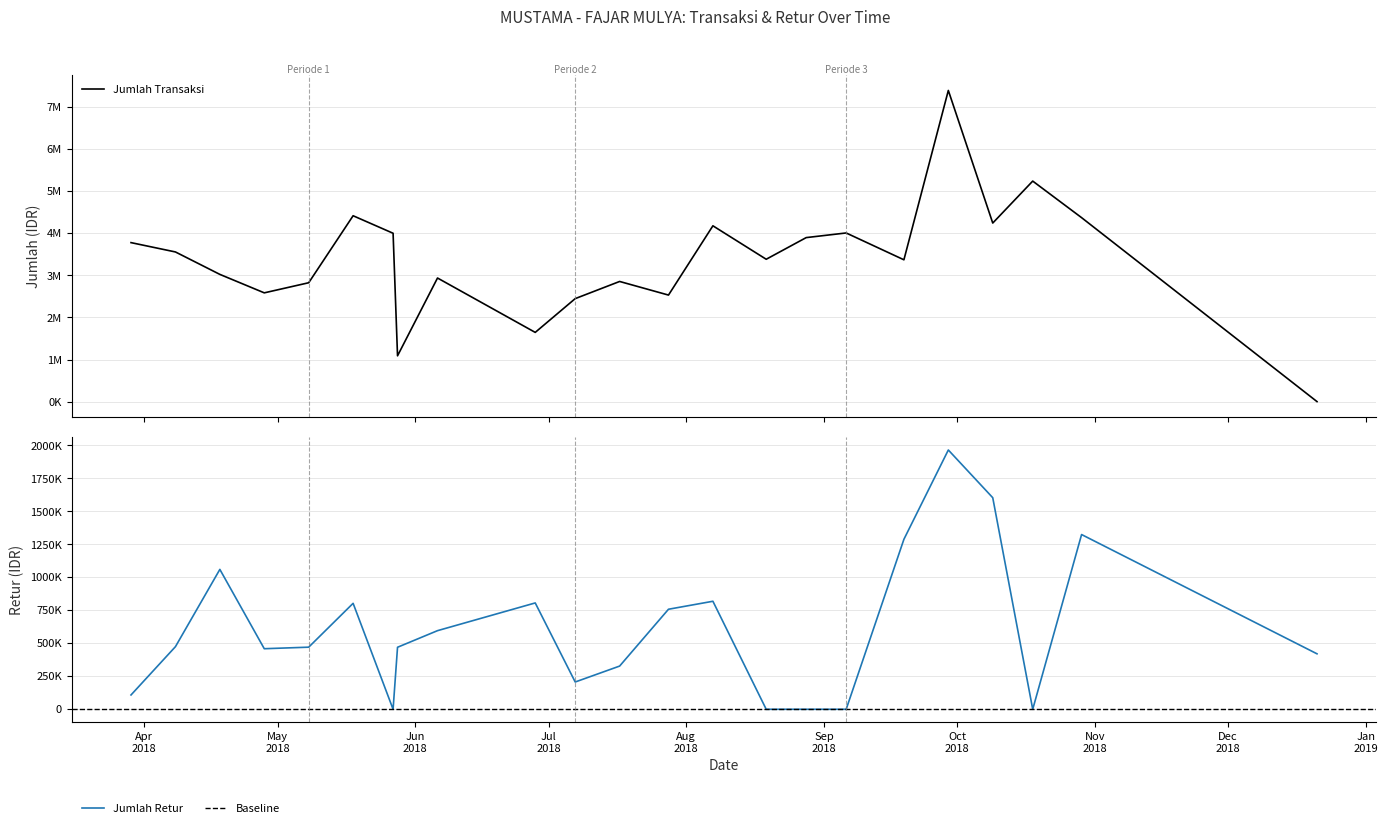

Does the chart have visible grid lines?

Yes